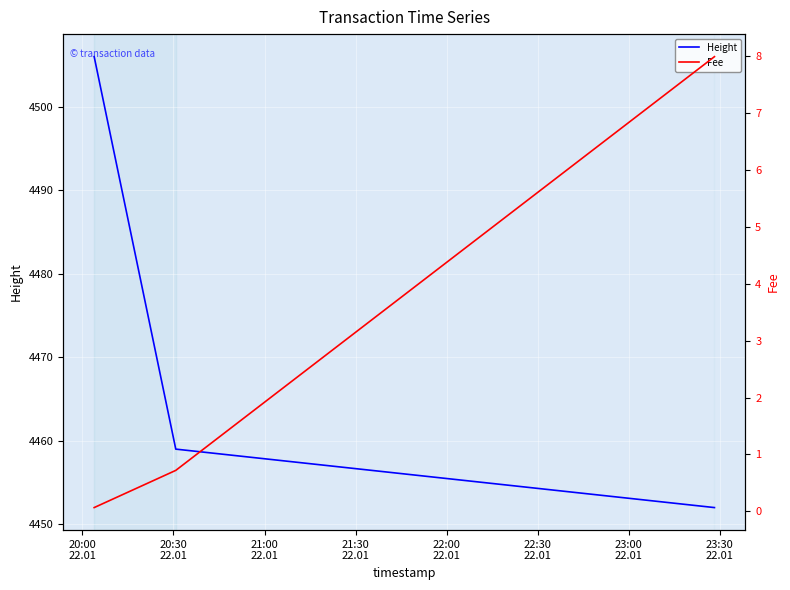

What is the maximum value for Height?

4506